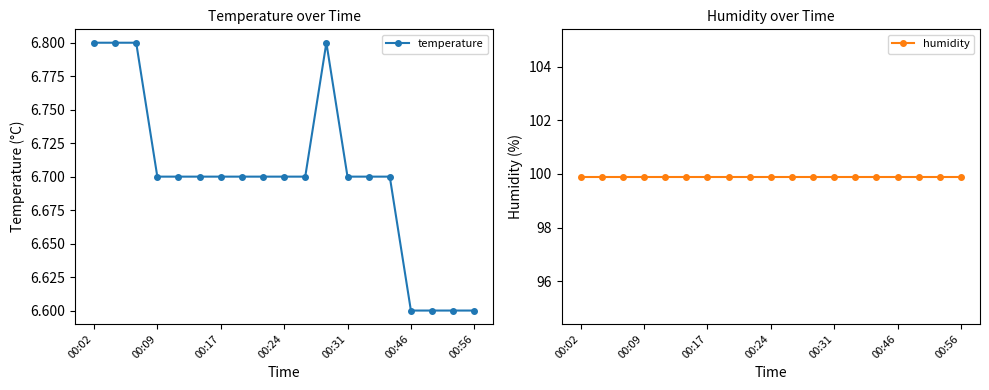

What position from the right is 11?

8